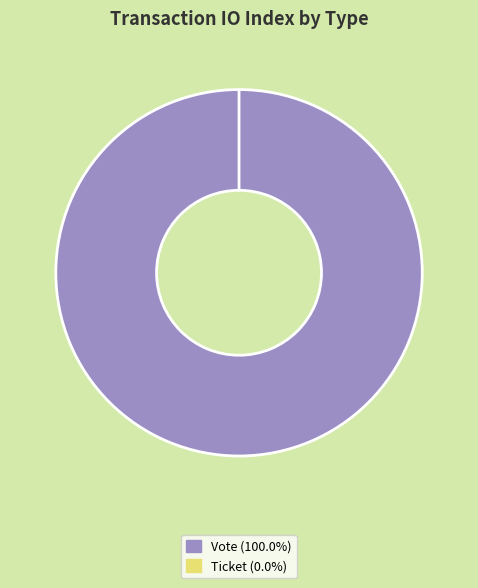

Which slice is the smallest?

Ticket